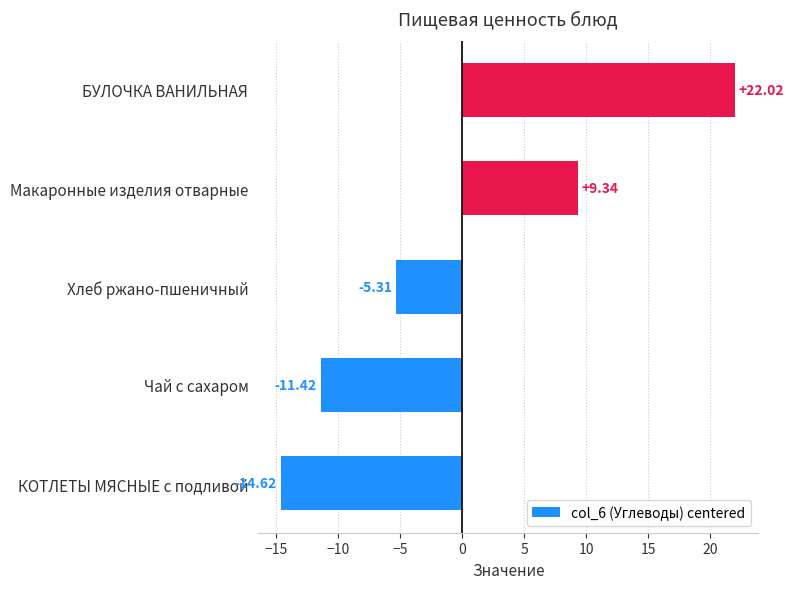

At which category does the chart reach its peak across all series?

БУЛОЧКА ВАНИЛЬНАЯ